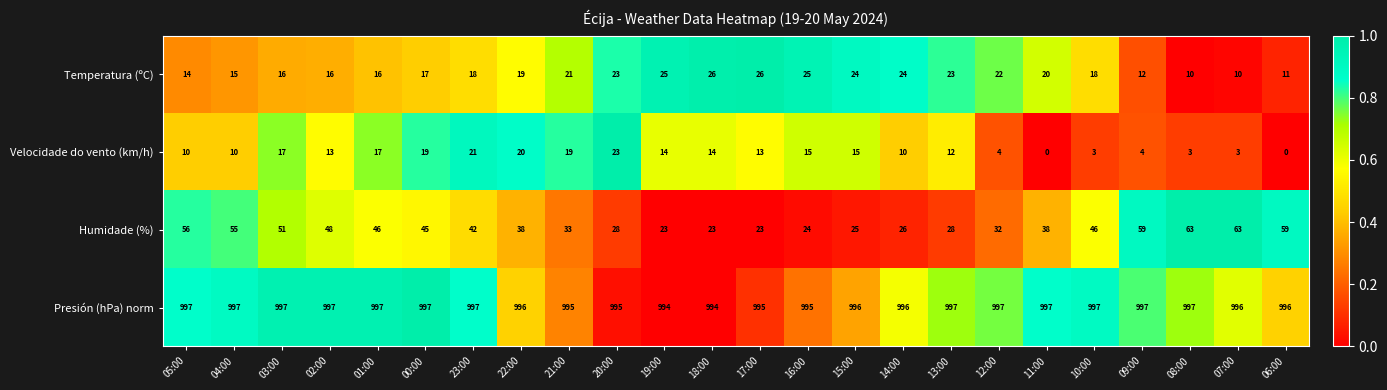

What is the average value of the Velocidade do vento (km/h) series?

12